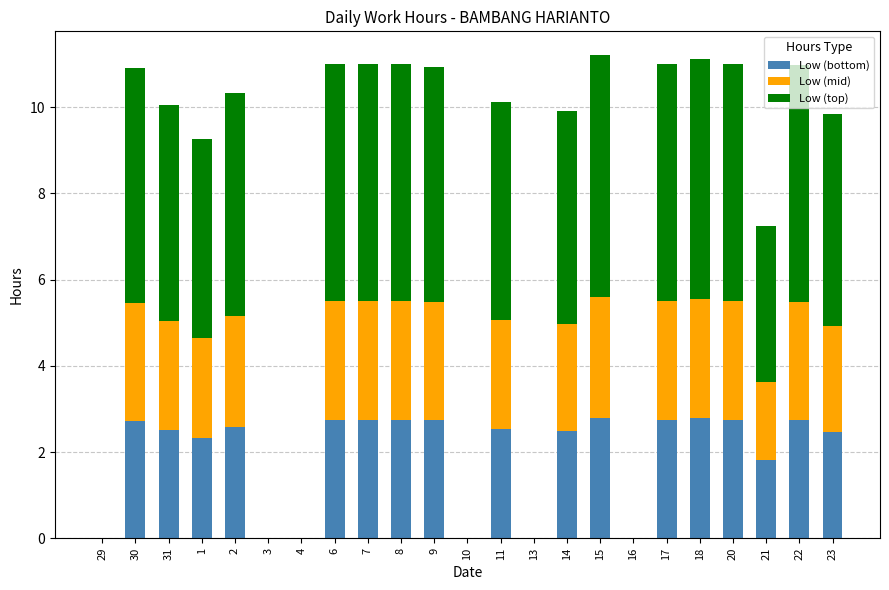

What is the total value across all series at 18?

11.1